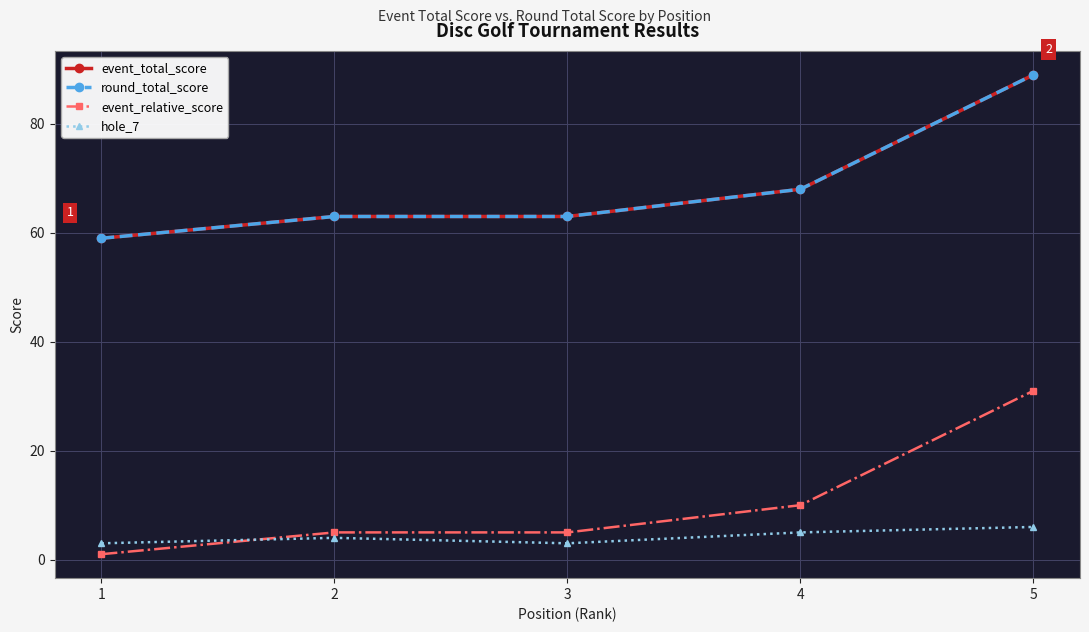

True or false: round_total_score and hole_7 cross at least once.

False